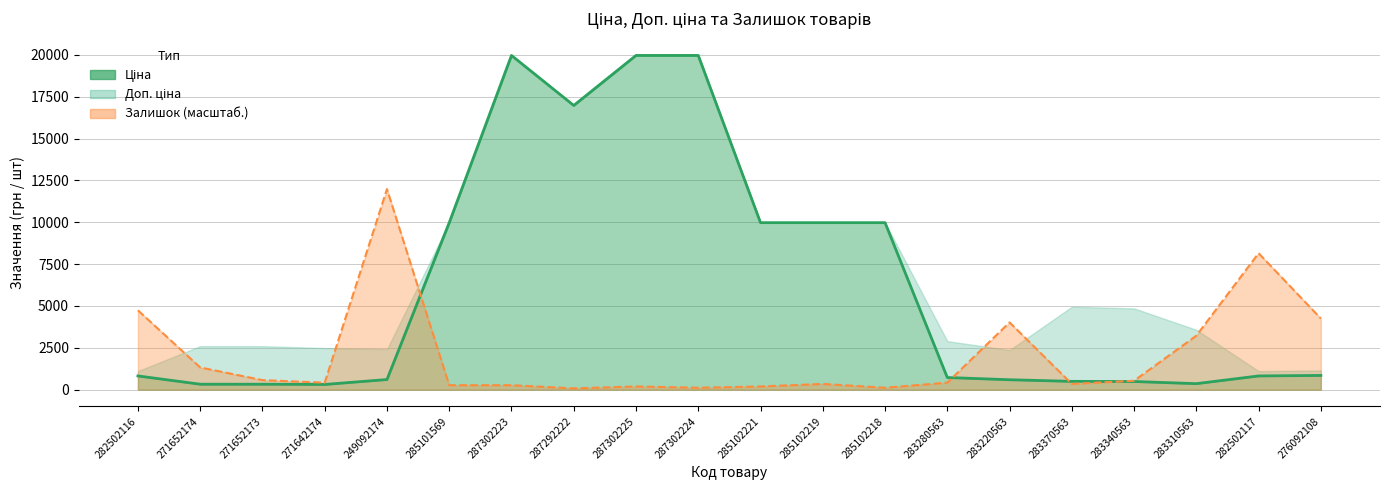

Which label corresponds to the smallest value in the chart?

271642174